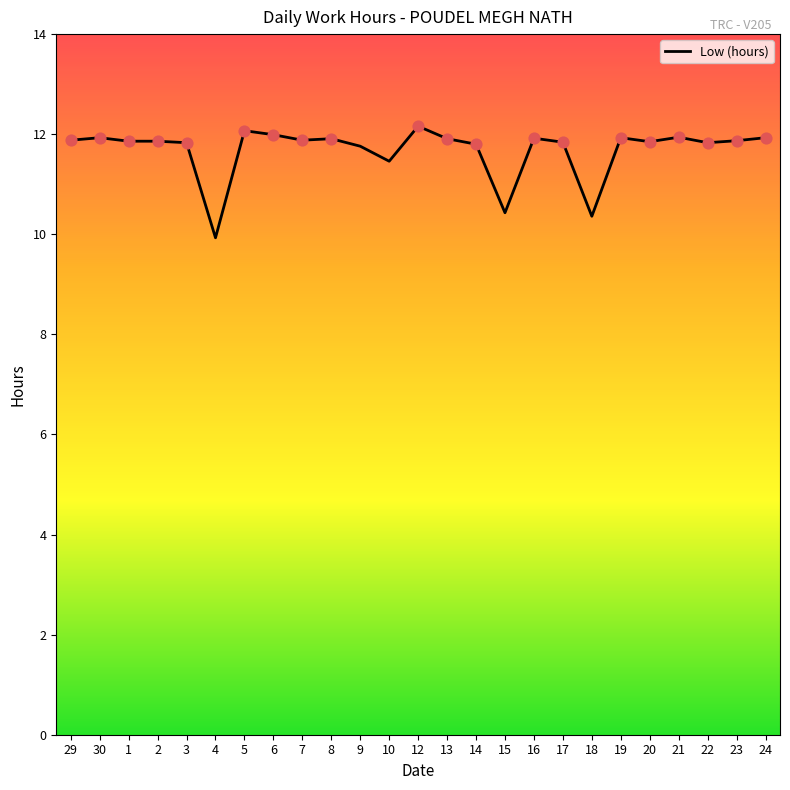

Approximately how many times larger is the value at 12 compared to 3?

1.0